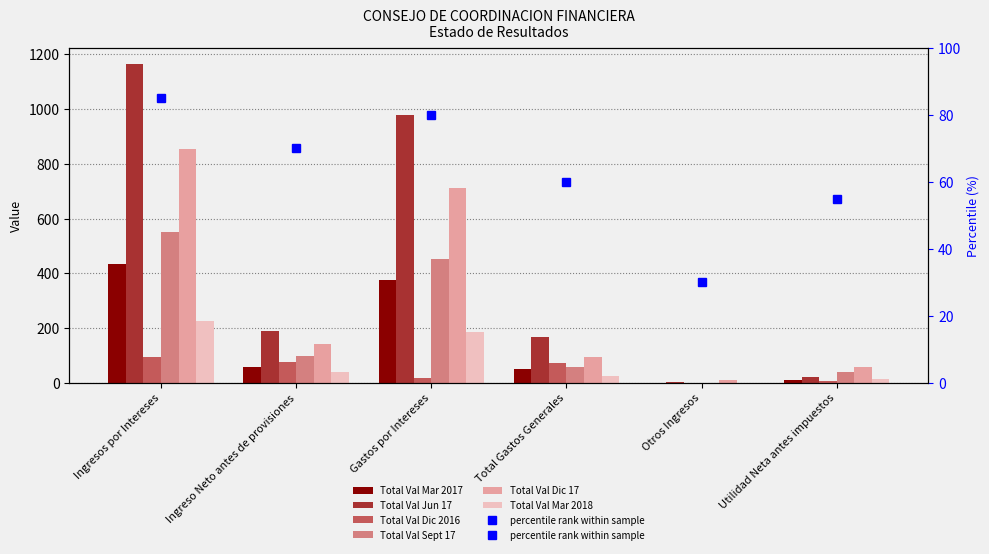

How many data points does each series have?

6